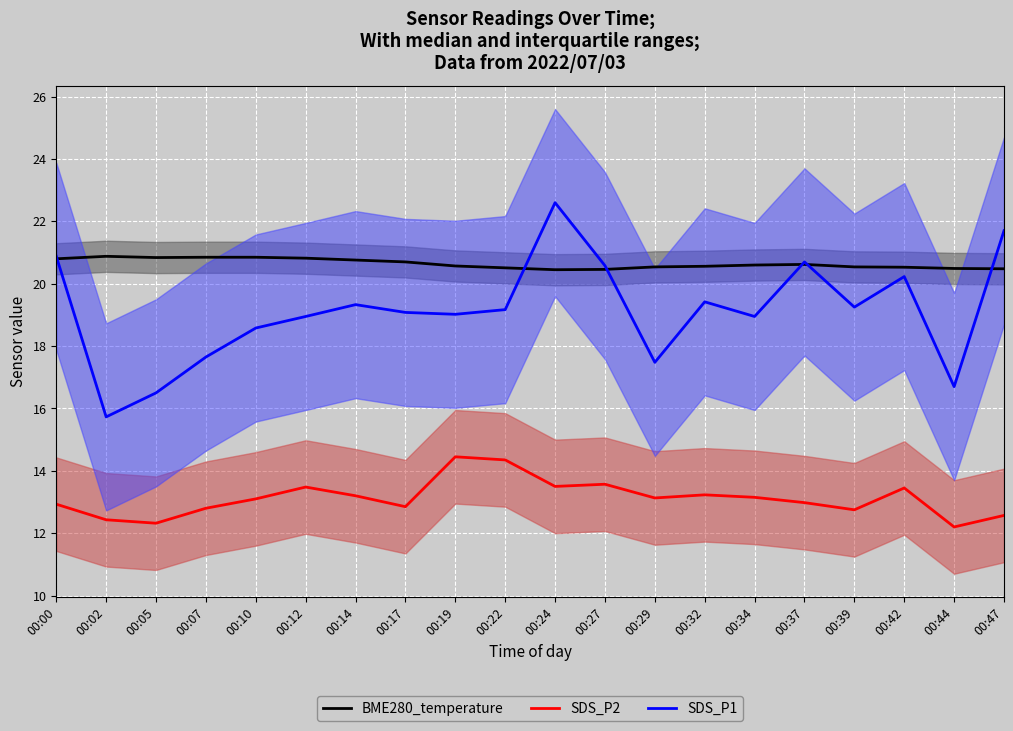

Which series has the largest range (max minus min)?

SDS_P1